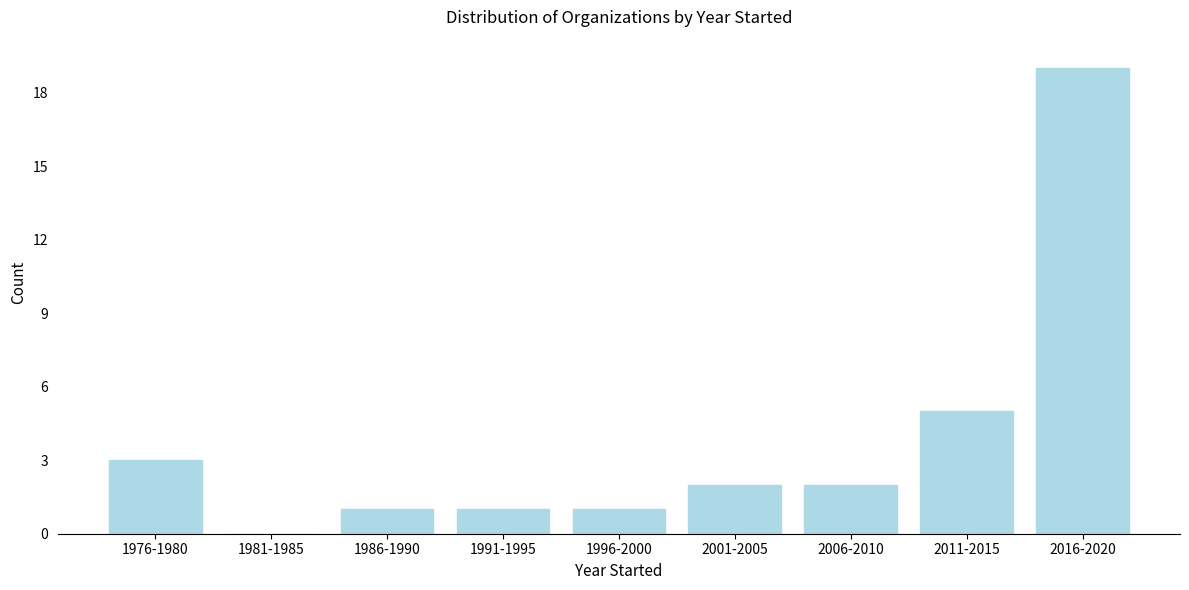

Reading right to left, what are all the values shown in this chart?

2016-2020=19	2011-2015=5	2006-2010=2	2001-2005=2	1996-2000=1	1991-1995=1	1986-1990=1	1981-1985=0	1976-1980=3